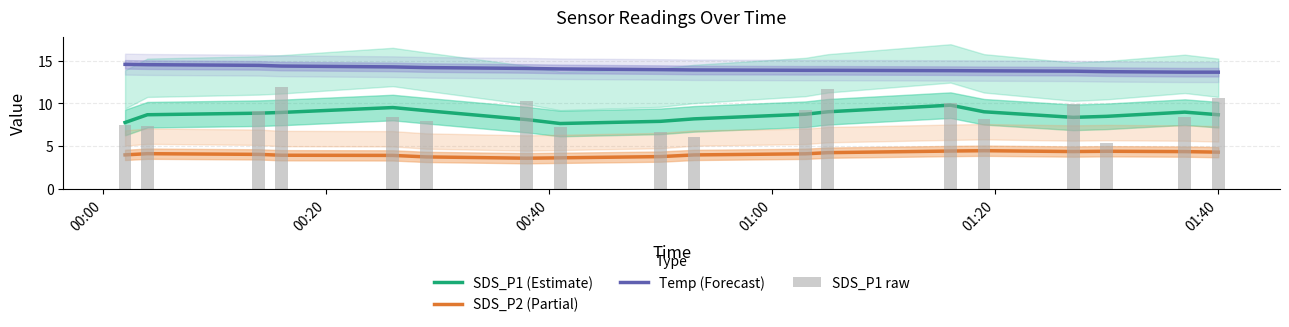

Reading right to left, extract all data points from this chart.

SDS_P1 (Estimate): 8.7	9.0	8.5	8.4	9.0	9.8	9.0	8.7	8.2	7.9	7.6	8.1	9.1	9.5	8.9	8.9	8.7	7.8
SDS_P2 (Partial): 4.3	4.3	4.4	4.4	4.5	4.4	4.2	4.1	4.0	3.8	3.6	3.6	3.7	3.9	3.9	4.0	4.1	4.0
Temp (Forecast): 13.7	13.7	13.7	13.8	13.8	13.8	13.9	13.9	13.9	14.0	14.0	14.1	14.2	14.3	14.4	14.5	14.5	14.6
SDS_P1 raw: 10.6	8.4	5.3	9.9	8.1	10.0	11.7	9.2	6.1	6.7	7.3	10.2	7.9	8.4	11.9	9.1	7.4	7.5